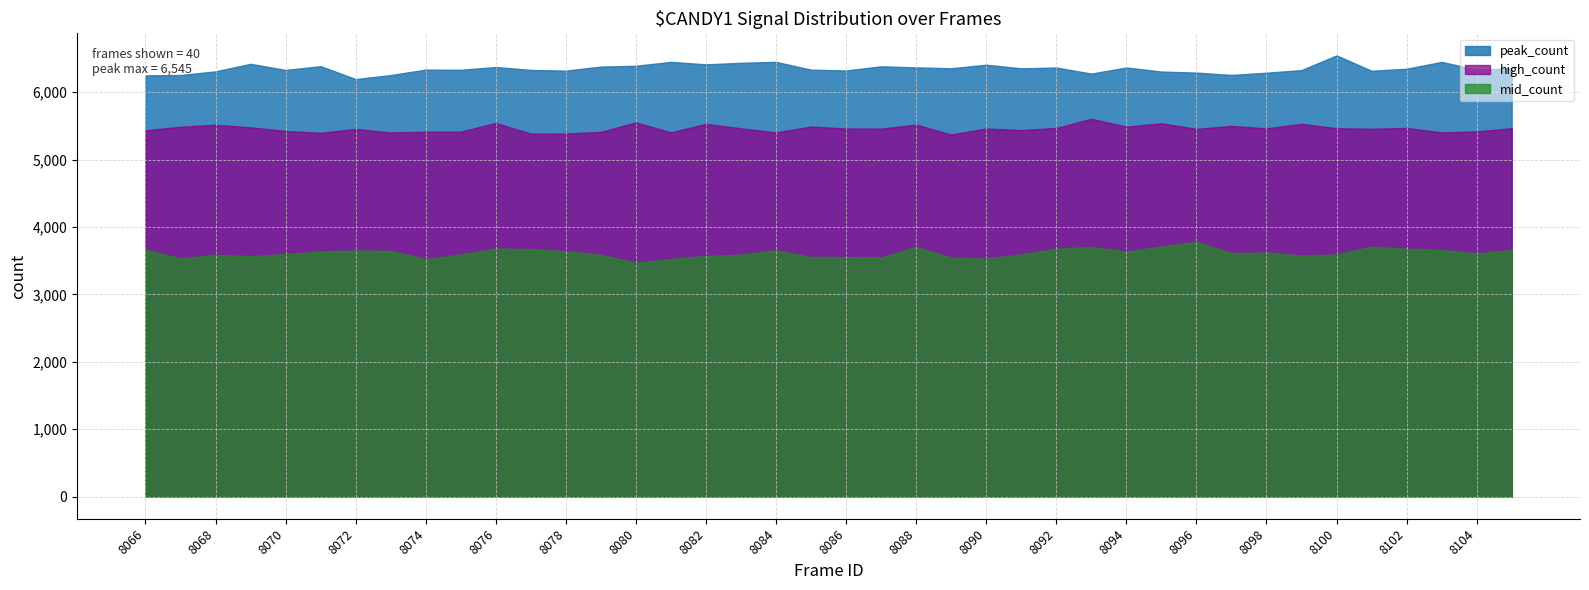

What is the total value across all series at 8097?

15366